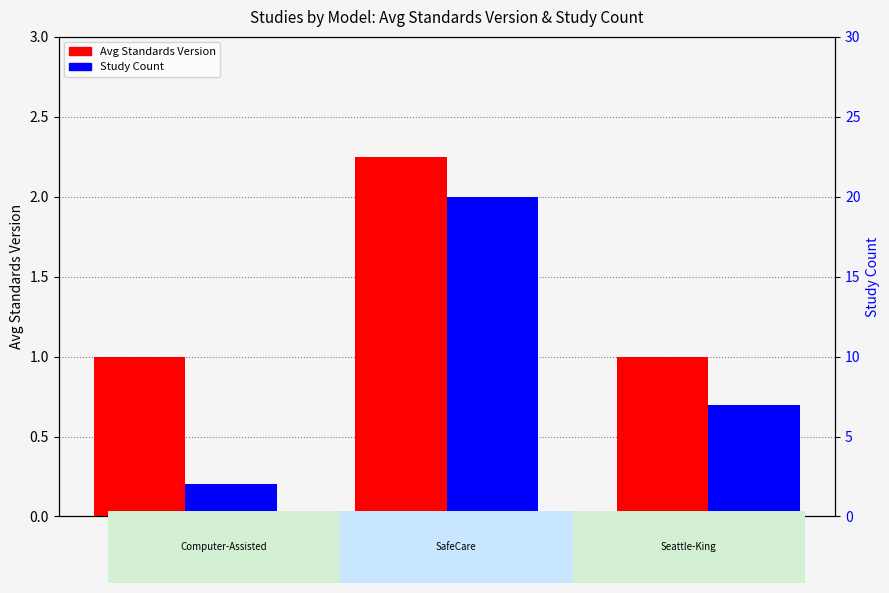

How many bars are there in each group?

2